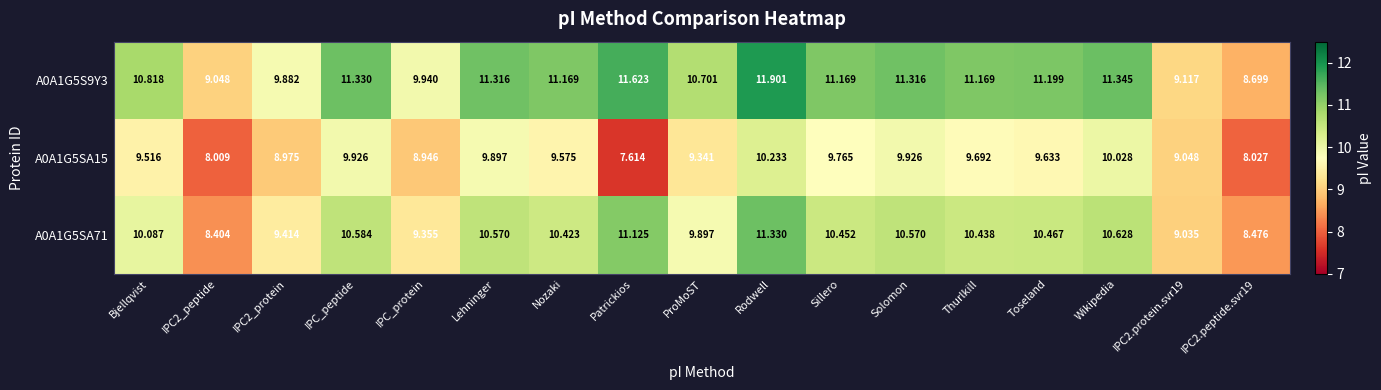

Where does the A0A1G5SA15 series first go above 9?

Bjellqvist